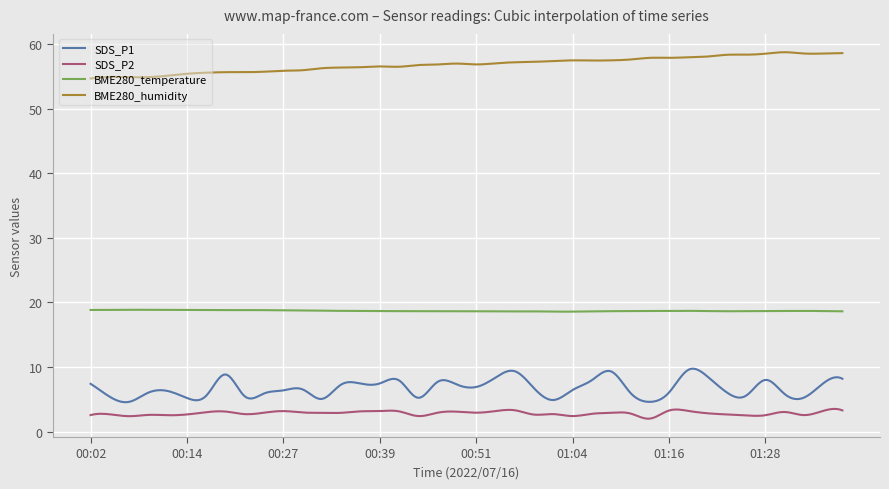

Rank the series by their maximum value, from highest to lowest.

BME280_humidity, BME280_temperature, SDS_P1, SDS_P2